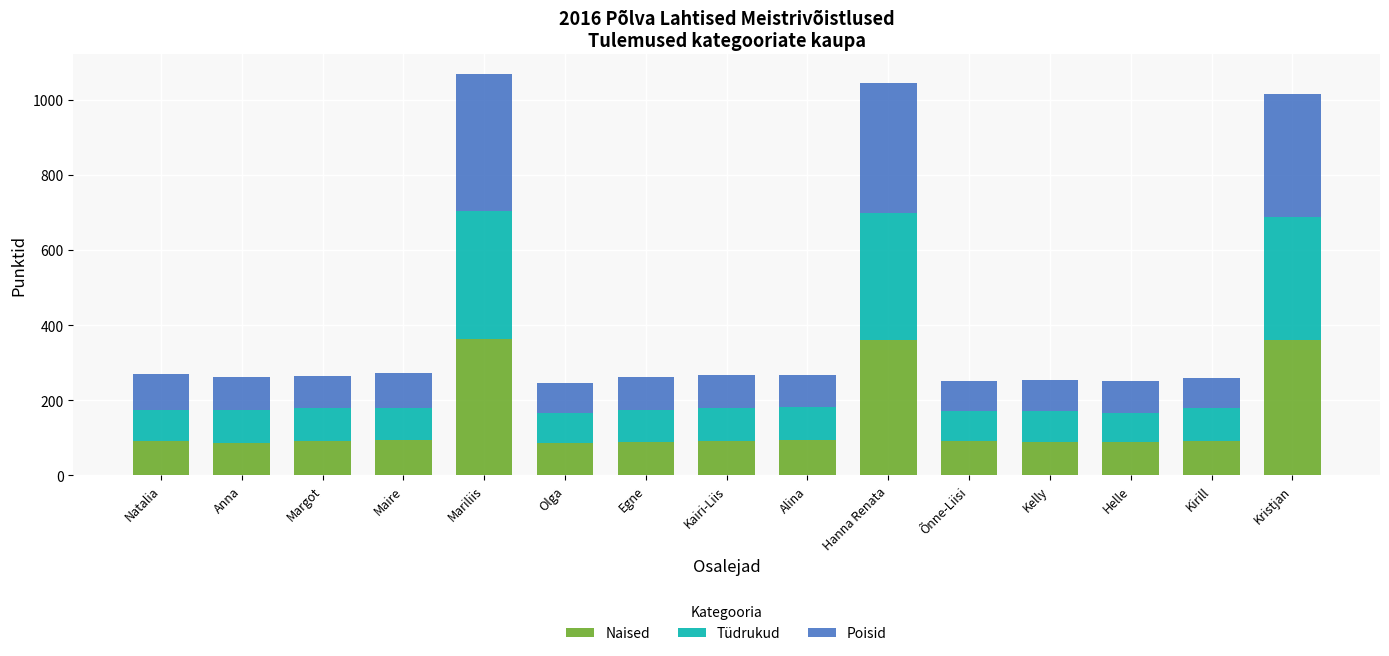

What is the maximum value for Naised?

362